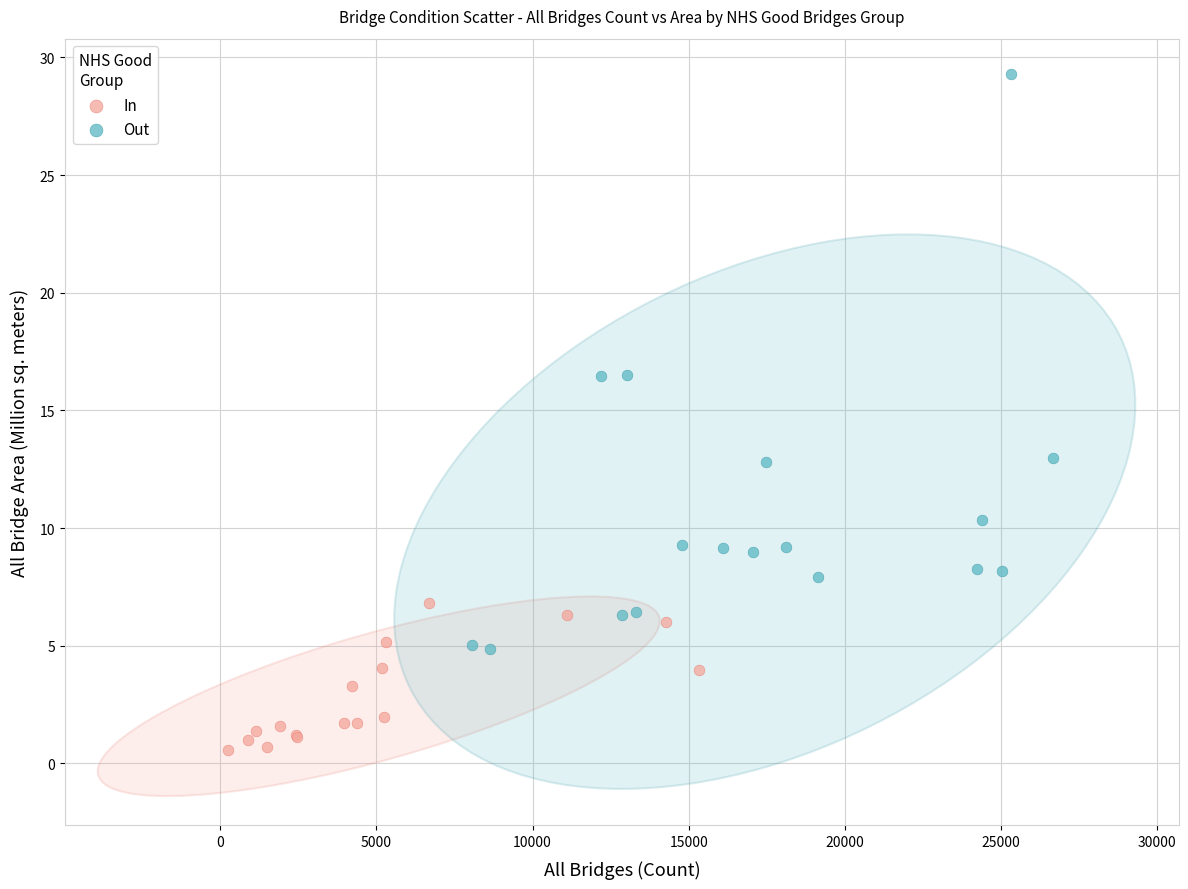

Which series reaches the maximum Y coordinate?

Out